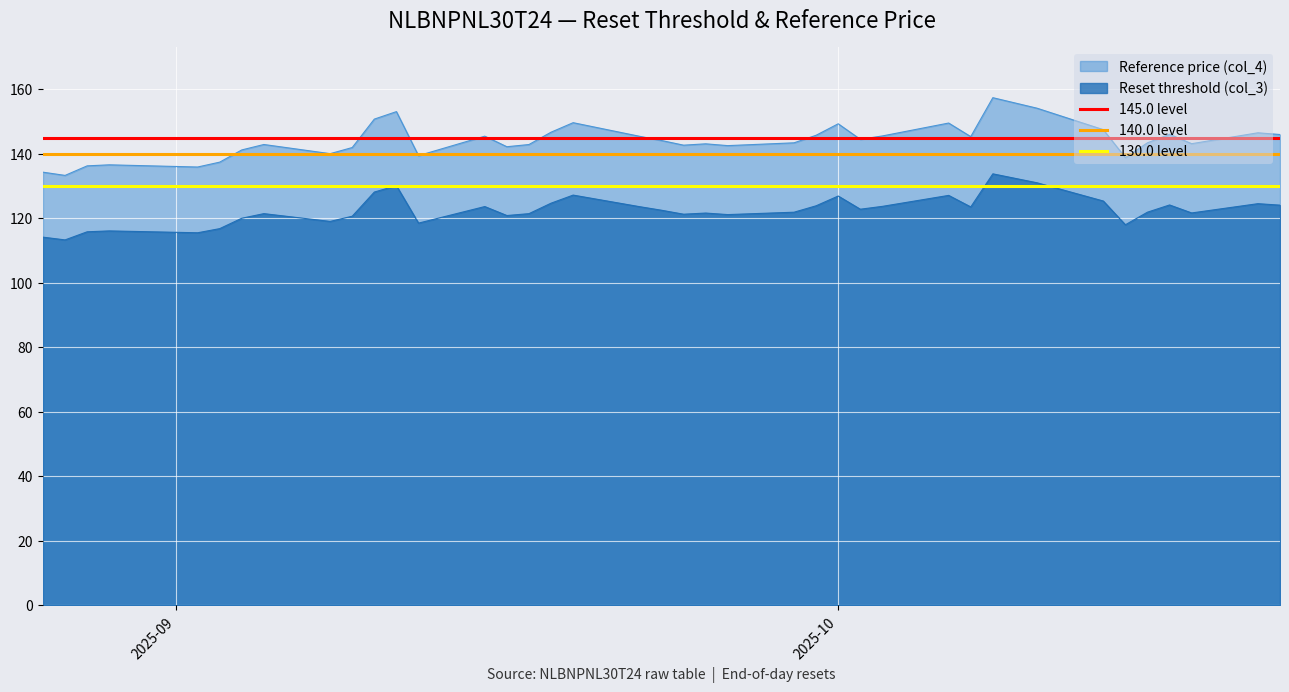

True or false: Reference price (col_4) and Reset threshold (col_3) cross at least once.

False